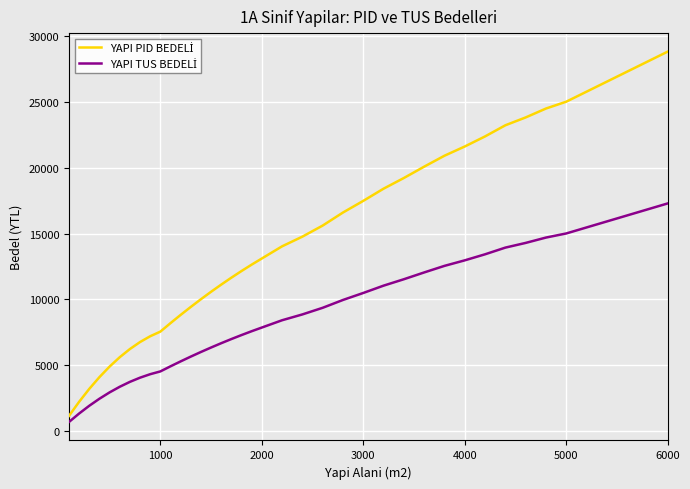

What is the greatest value displayed?

28829